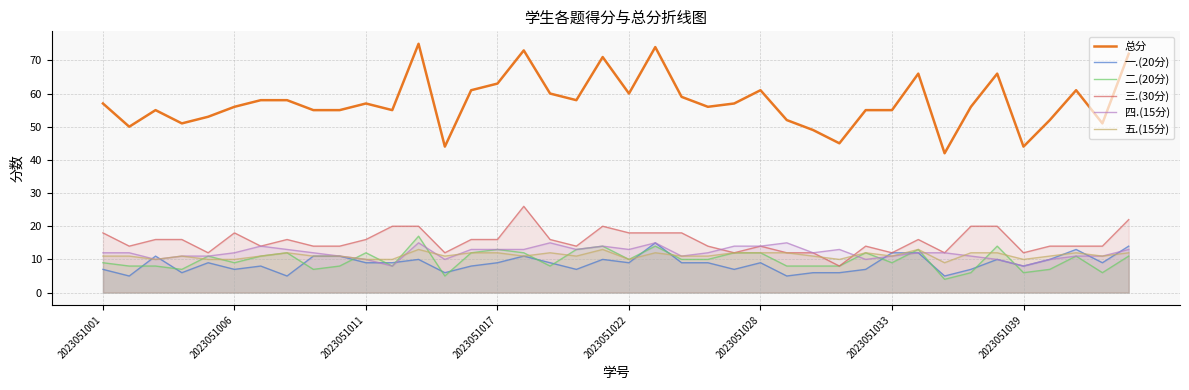

The 三.(30分) series shows 3 at 24. True or false?

False